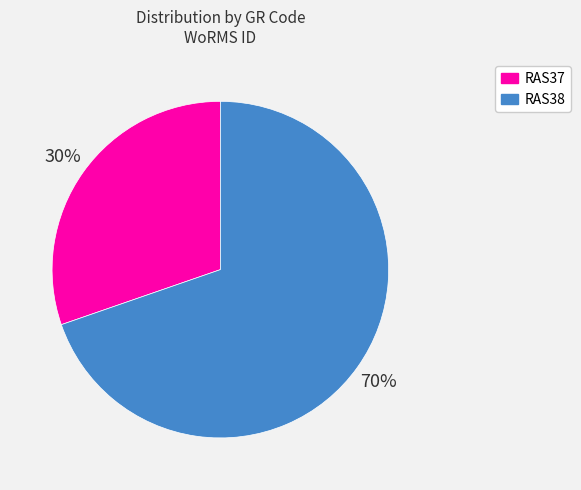

Which slice is the largest?

RAS38